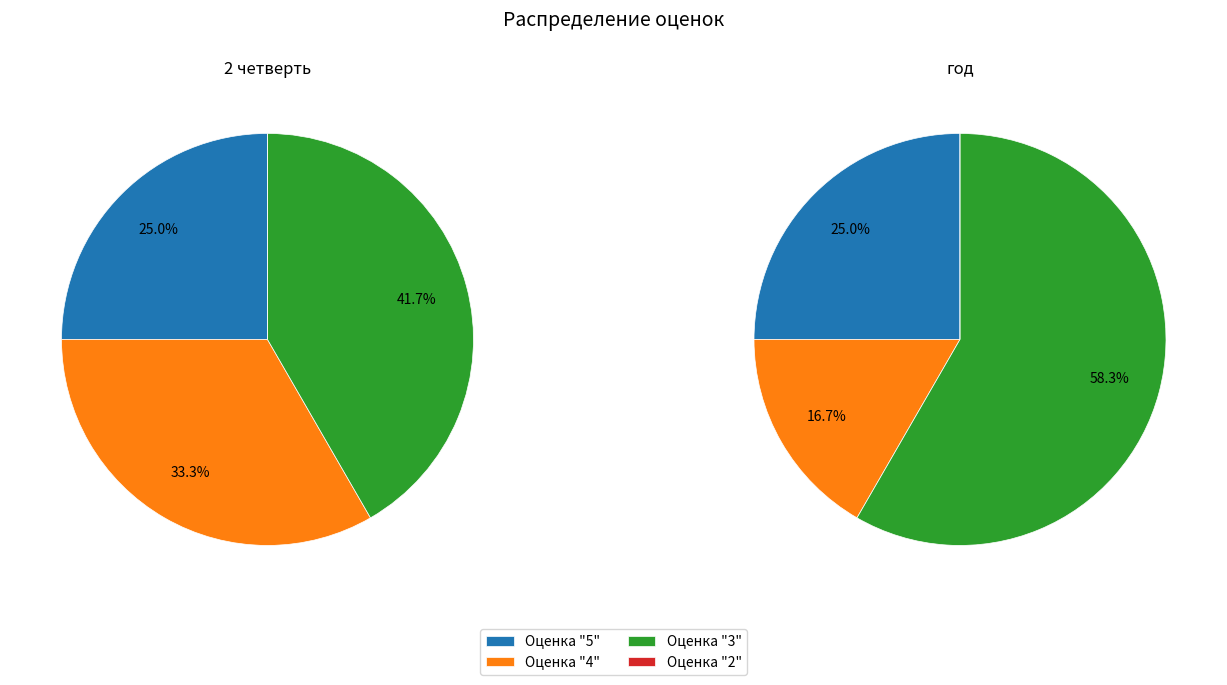

Is it true that 4 is 33% of the pie?

True